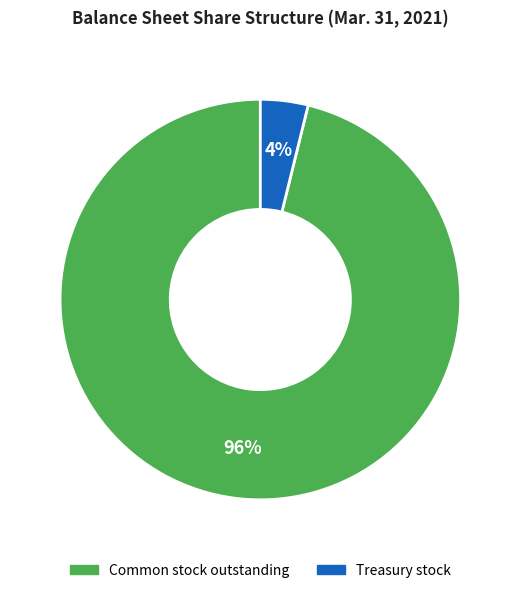

To the nearest percent, what is the average slice percentage?

50%